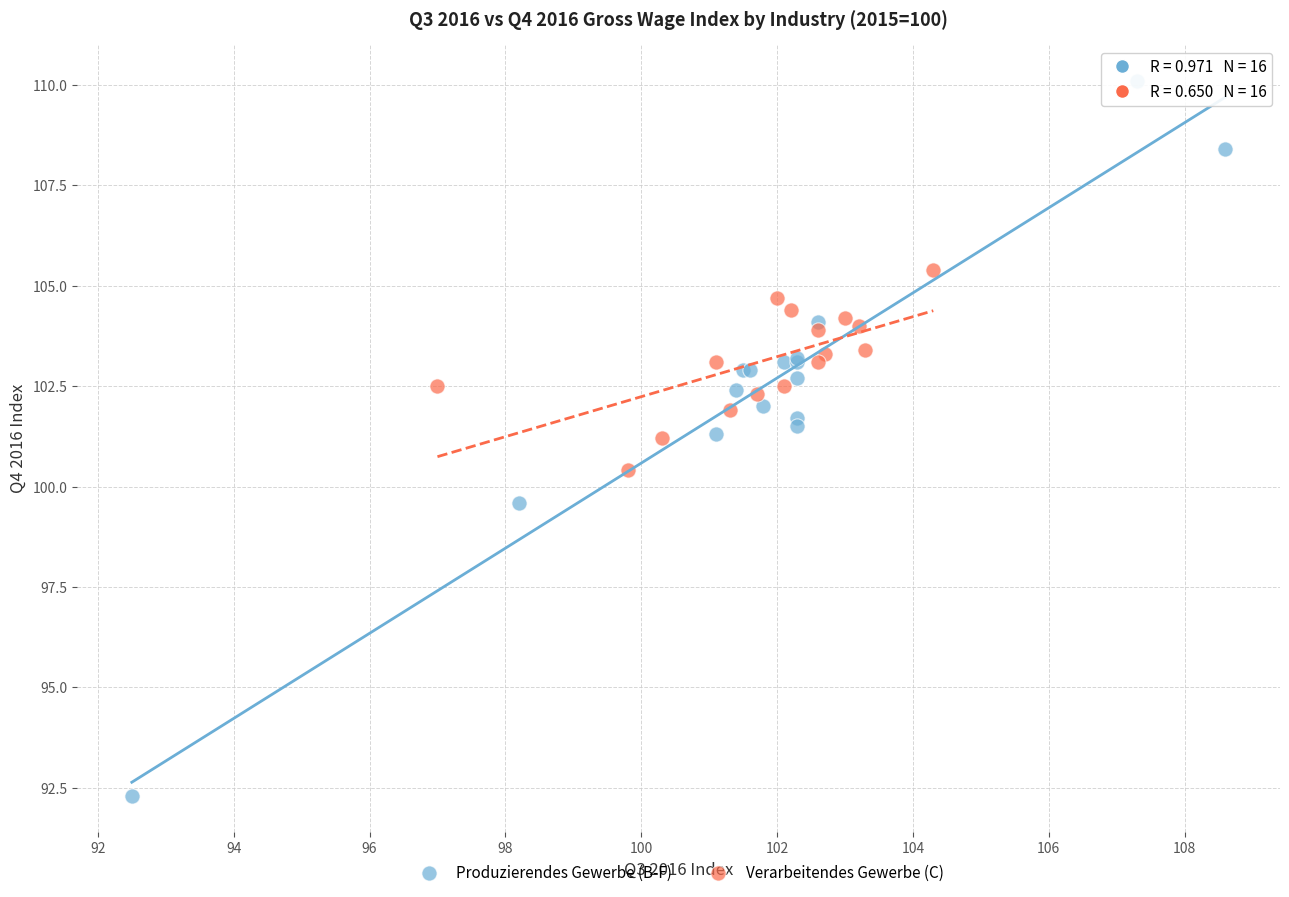

Which series contains the lowest Y value?

Produzierendes Gewerbe (B-F)